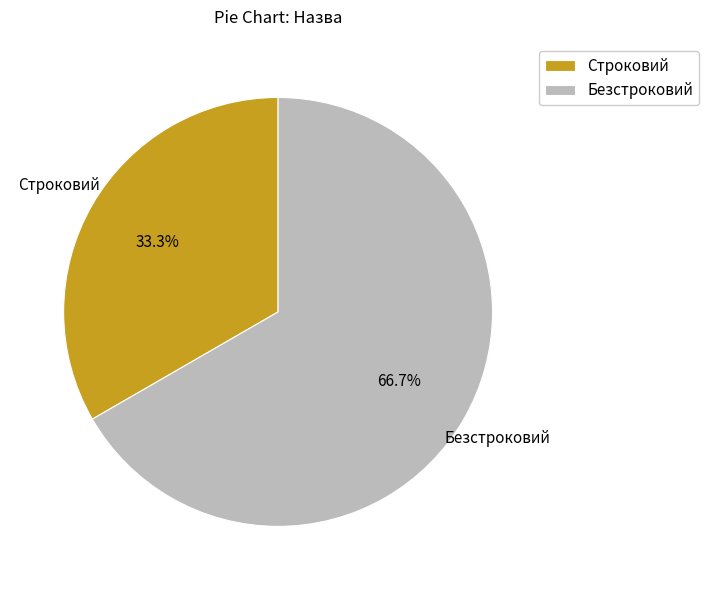

To the nearest percent, what percentage of the pie is Строковий?

33%